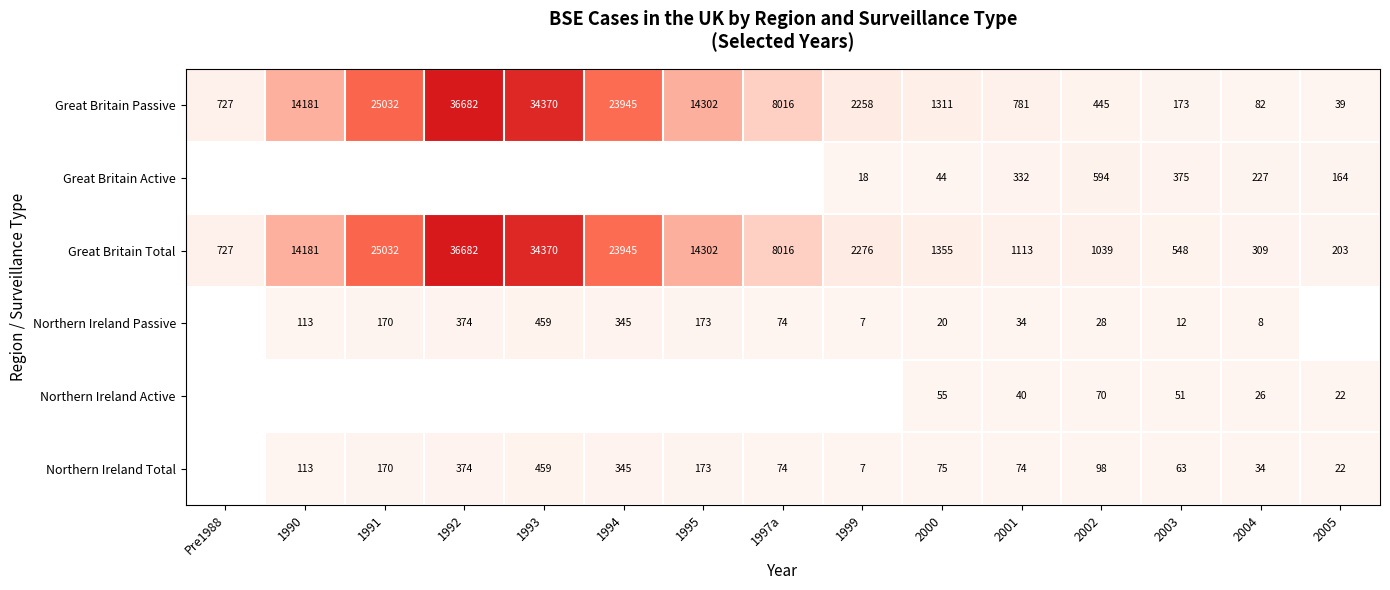

Which category has the lowest value in the Great Britain Total series?

2005